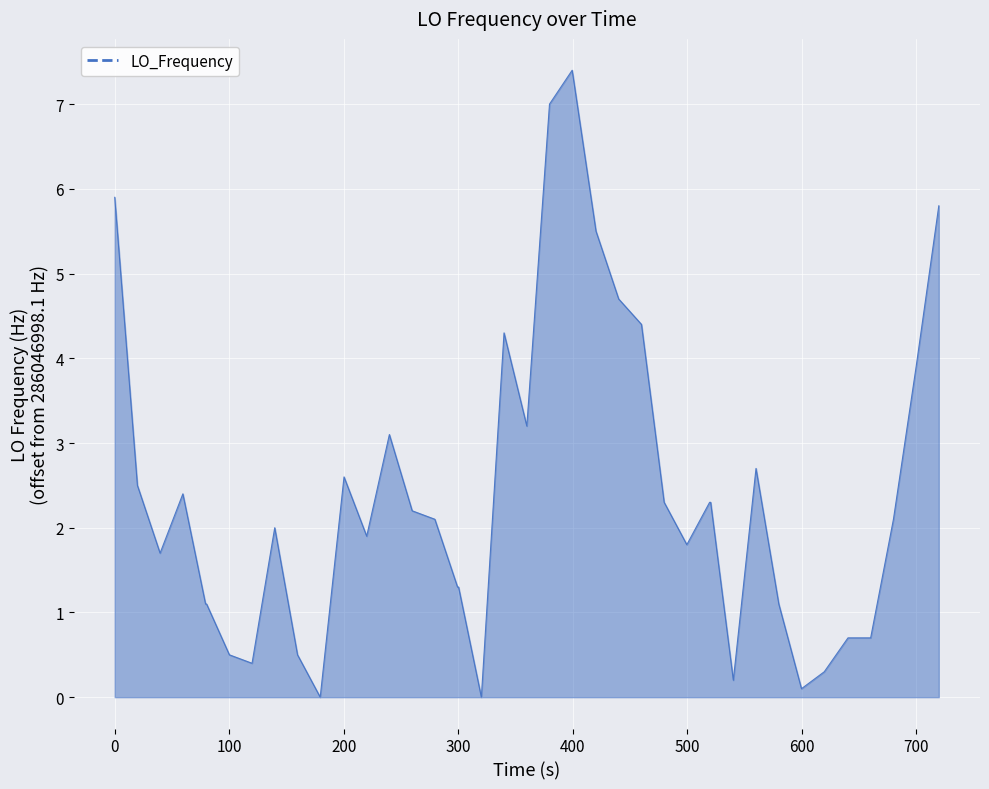

What is the maximum value shown in the chart?

7.4